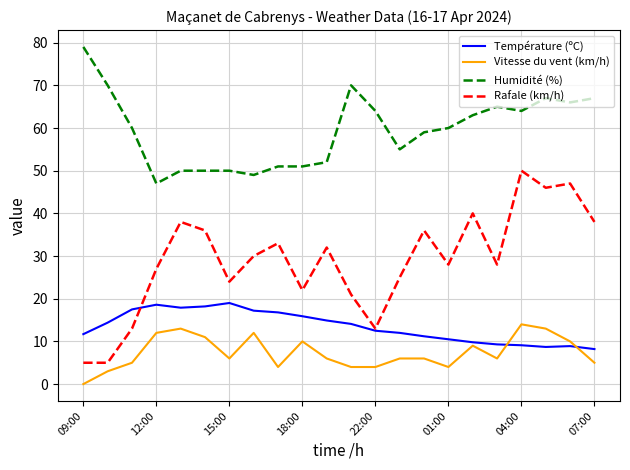

List the series in order of their peak value, lowest first.

Vitesse du vent (km/h), Température (ºC), Rafale (km/h), Humidité (%)